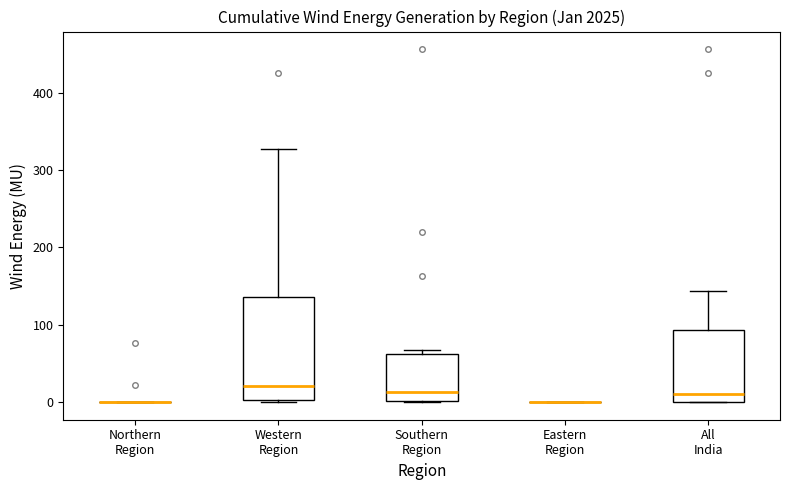

Reading left to right, read every box against the y-axis: the position of its median line, the range the box covers, and the ends of its whiskers. The values are not printed on the chart, so give them approximately, as read against the axis.

Northern Region: box collapsed to a line at 0, whiskers 0 to 0
Western Region: median 20, box 0 to 140, whiskers 0 (just below the box's lower edge) to 330
Southern Region: median 10, box 0 to 60, whiskers 0 to 70
Eastern Region: box collapsed to a line at 0, whiskers 0 to 0
All India: median 10, box 0 to 90, whiskers 0 to 140